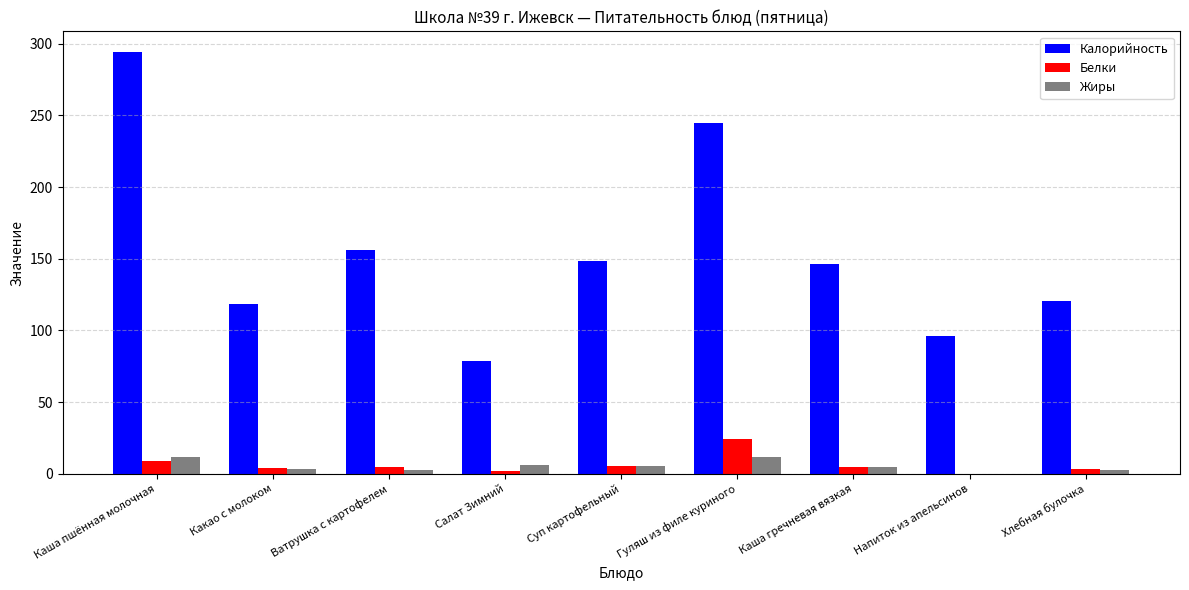

Is the value of Белки at Каша пшённая молочная greater than the value of Калорийность at Суп картофельный?

No